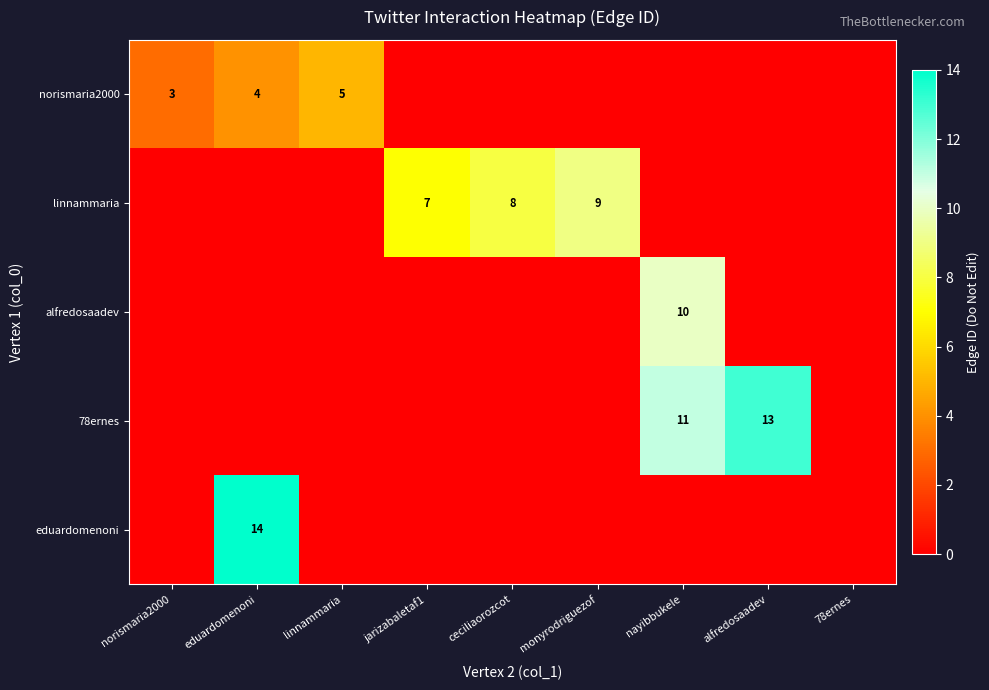

The eduardomenoni series shows 6 at eduardomenoni. True or false?

False